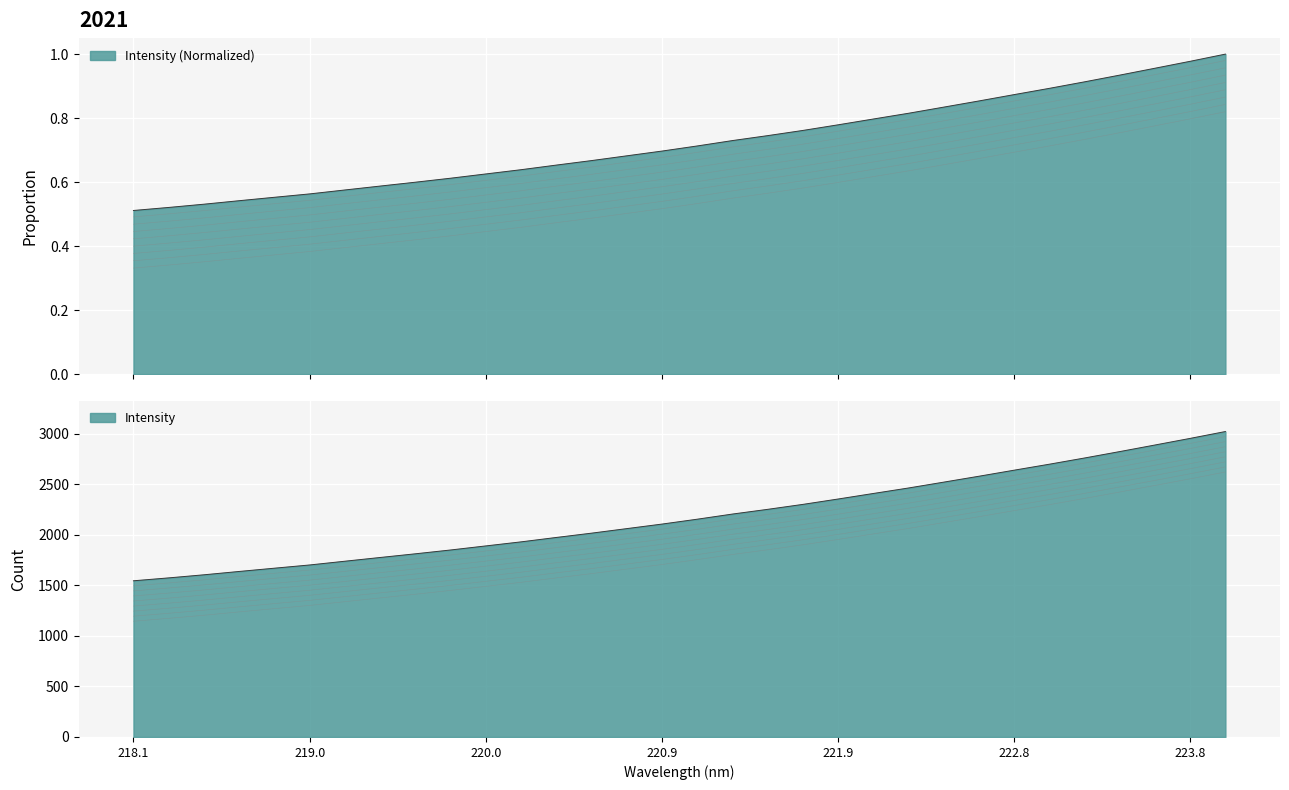

At which category does the chart reach its peak across all series?

223.9802